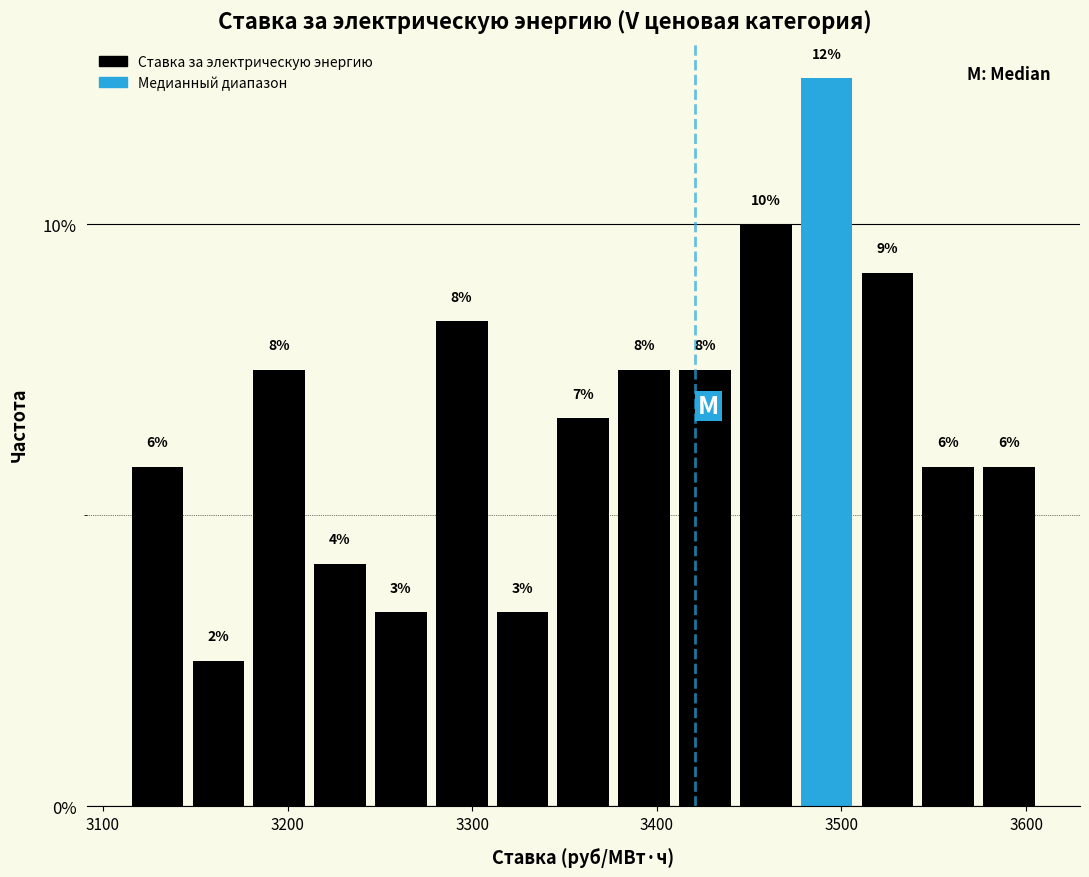

Around what value on the x-axis is the tallest bar? Give the approximate position of its centre, as read against the axis.

3490